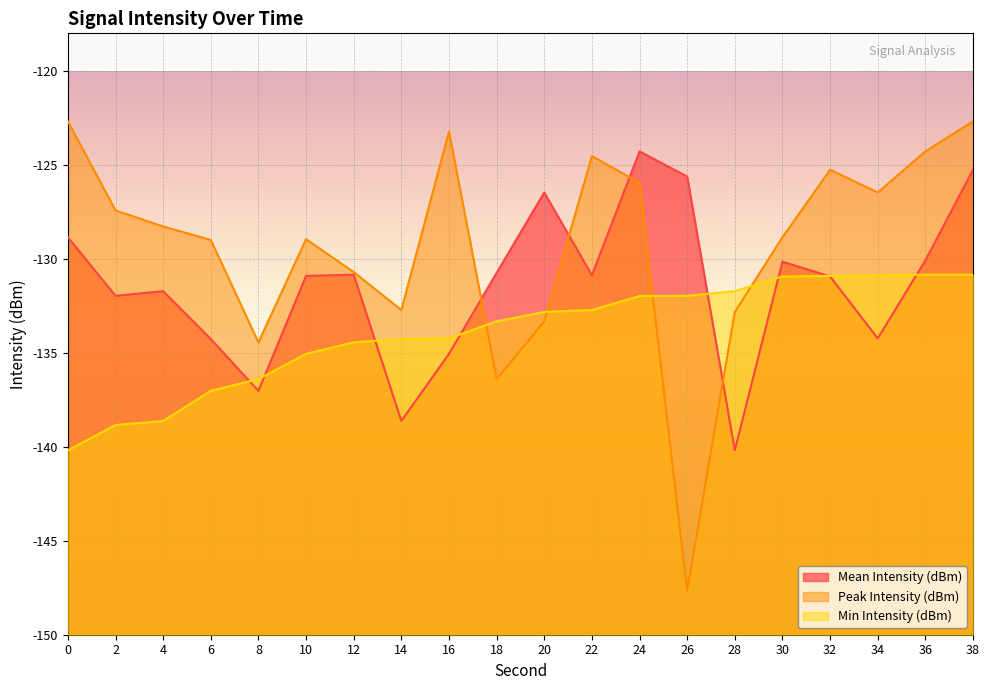

Reading right to left, transcribe all the data shown in this chart.

Mean Intensity (dBm): -125.3	-130.1	-134.2	-130.9	-130.1	-140.2	-125.6	-124.3	-130.9	-126.5	-130.7	-135.1	-138.6	-130.8	-130.9	-137.0	-134.3	-131.7	-132.0	-128.8
Peak Intensity (dBm): -122.7	-124.3	-126.5	-125.3	-128.8	-132.8	-147.6	-125.9	-124.5	-133.3	-136.4	-123.2	-132.7	-130.7	-129.0	-134.4	-129.0	-128.3	-127.4	-122.7
Min Intensity (dBm): -130.8	-130.8	-130.9	-130.9	-130.9	-131.7	-132.0	-132.0	-132.7	-132.8	-133.3	-134.2	-134.3	-134.4	-135.1	-136.4	-137.0	-138.6	-138.8	-140.2